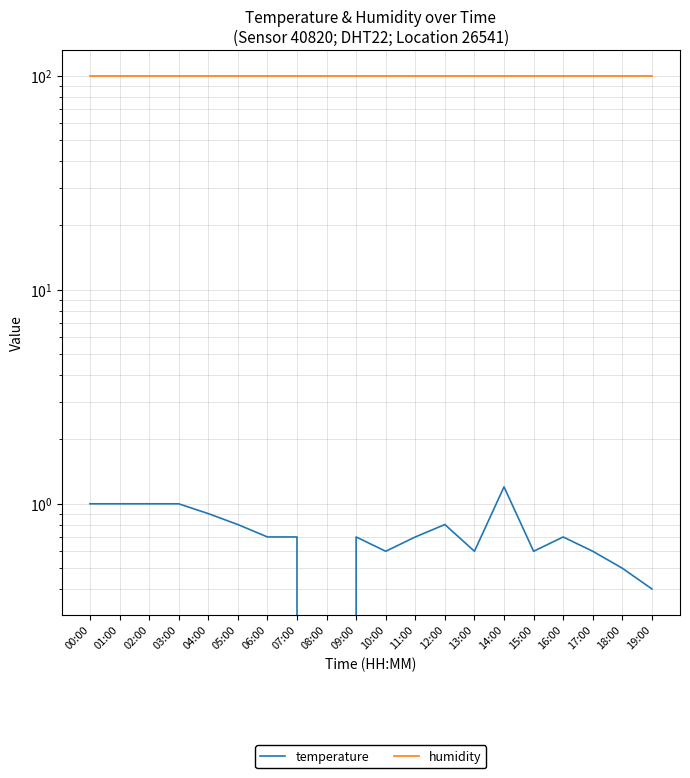

What position from the left is 19:00?

20